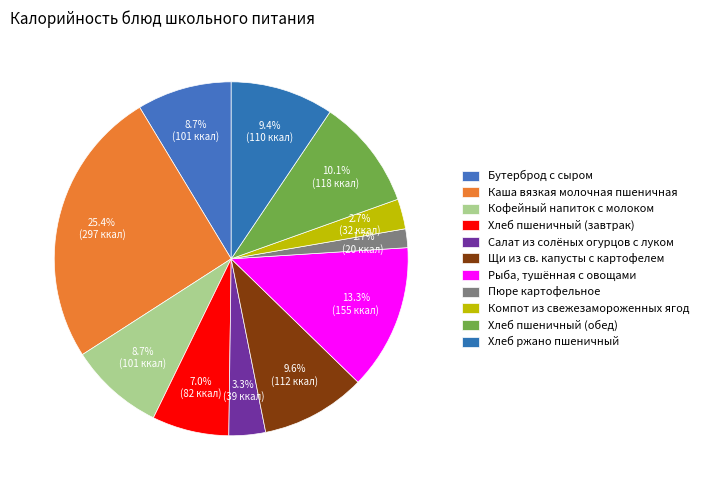

To the nearest percent, what is the average slice percentage?

9%